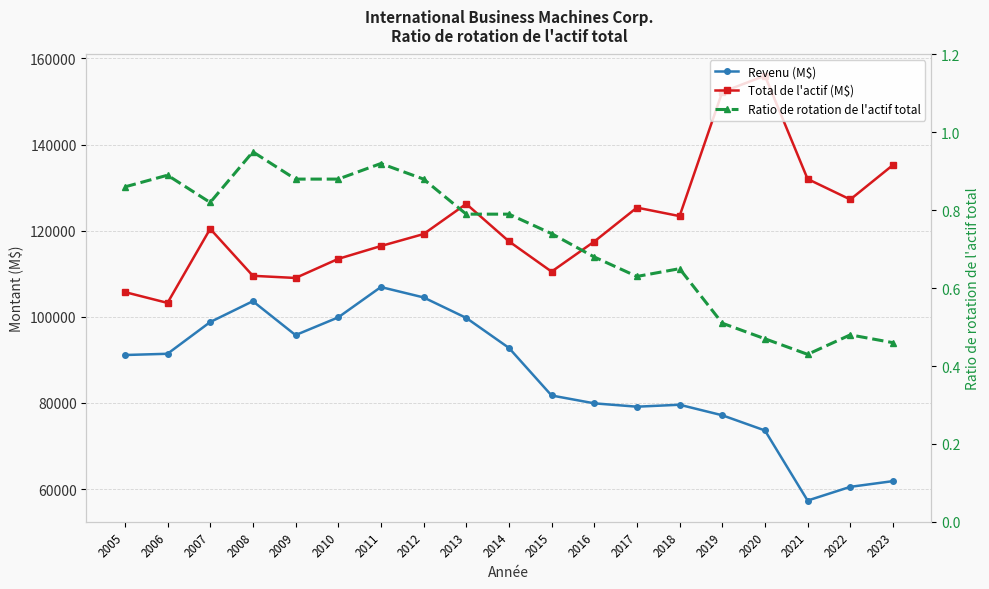

True or false: Ratio de rotation de l'actif total and Revenu (M$) cross at least once.

False